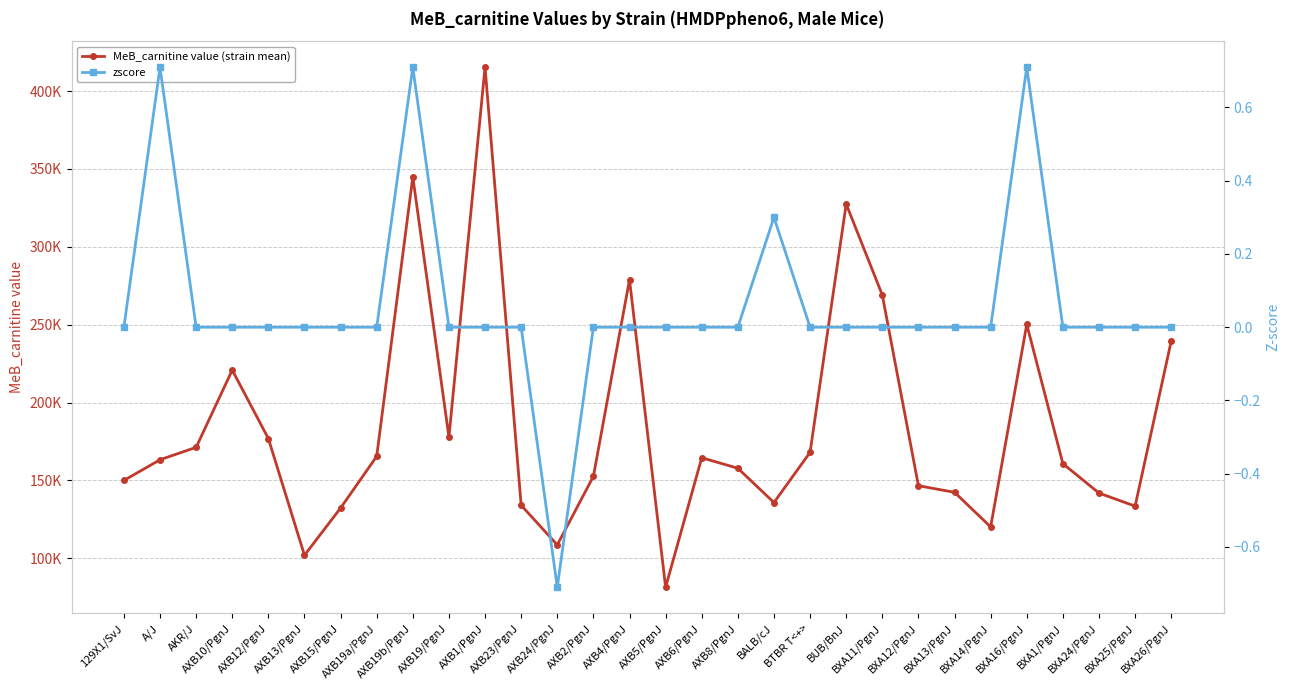

What is the sum of all zscore values?

1.7